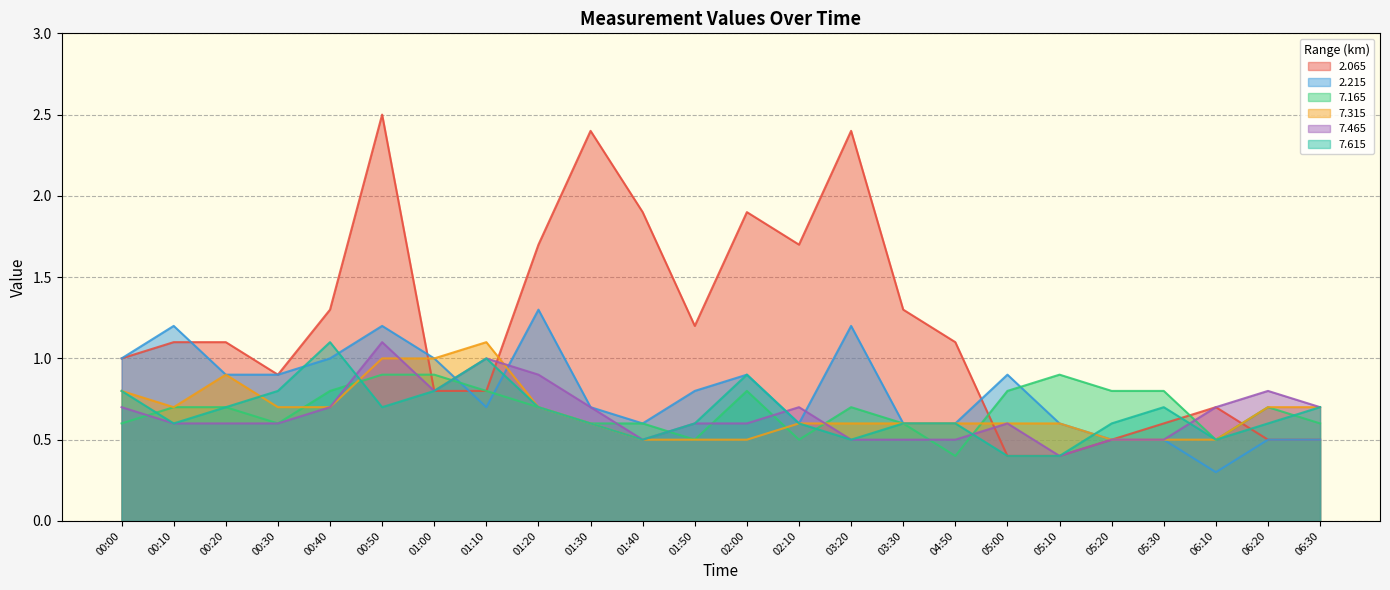

Which series has the largest range (max minus min)?

2.065